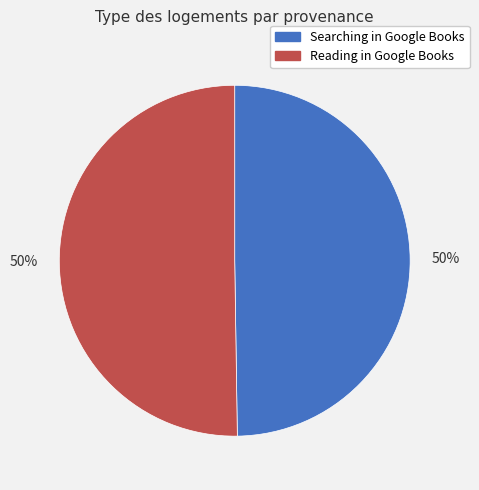

How many slices are in this pie chart?

2